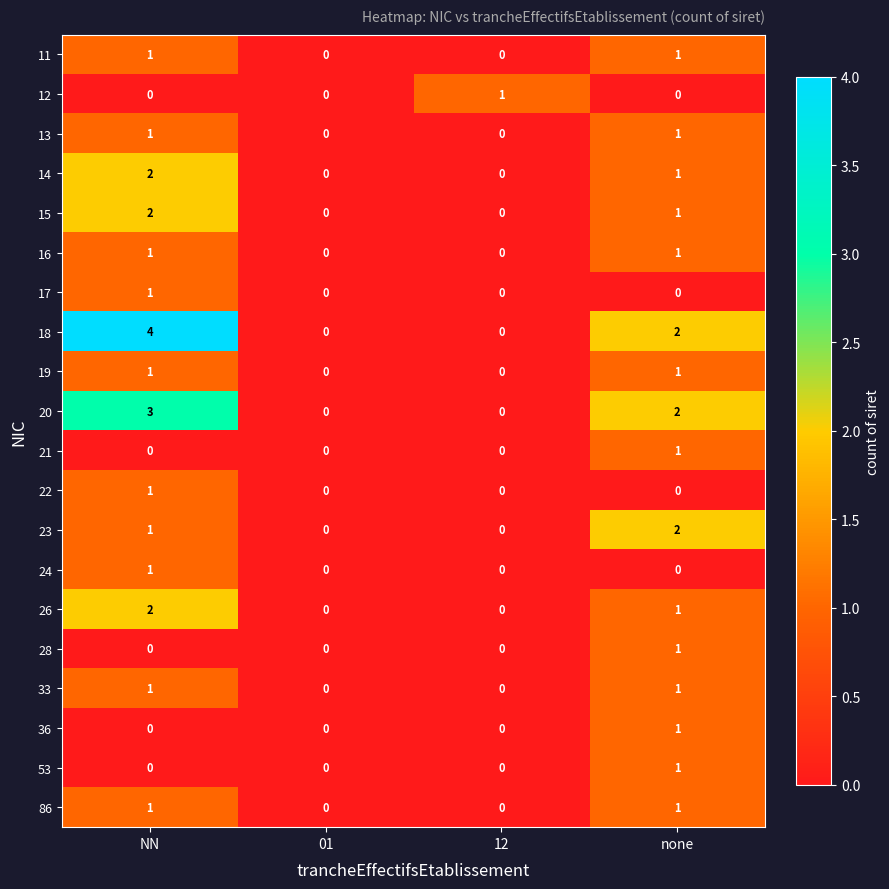

Which series has the largest total across all categories?

18